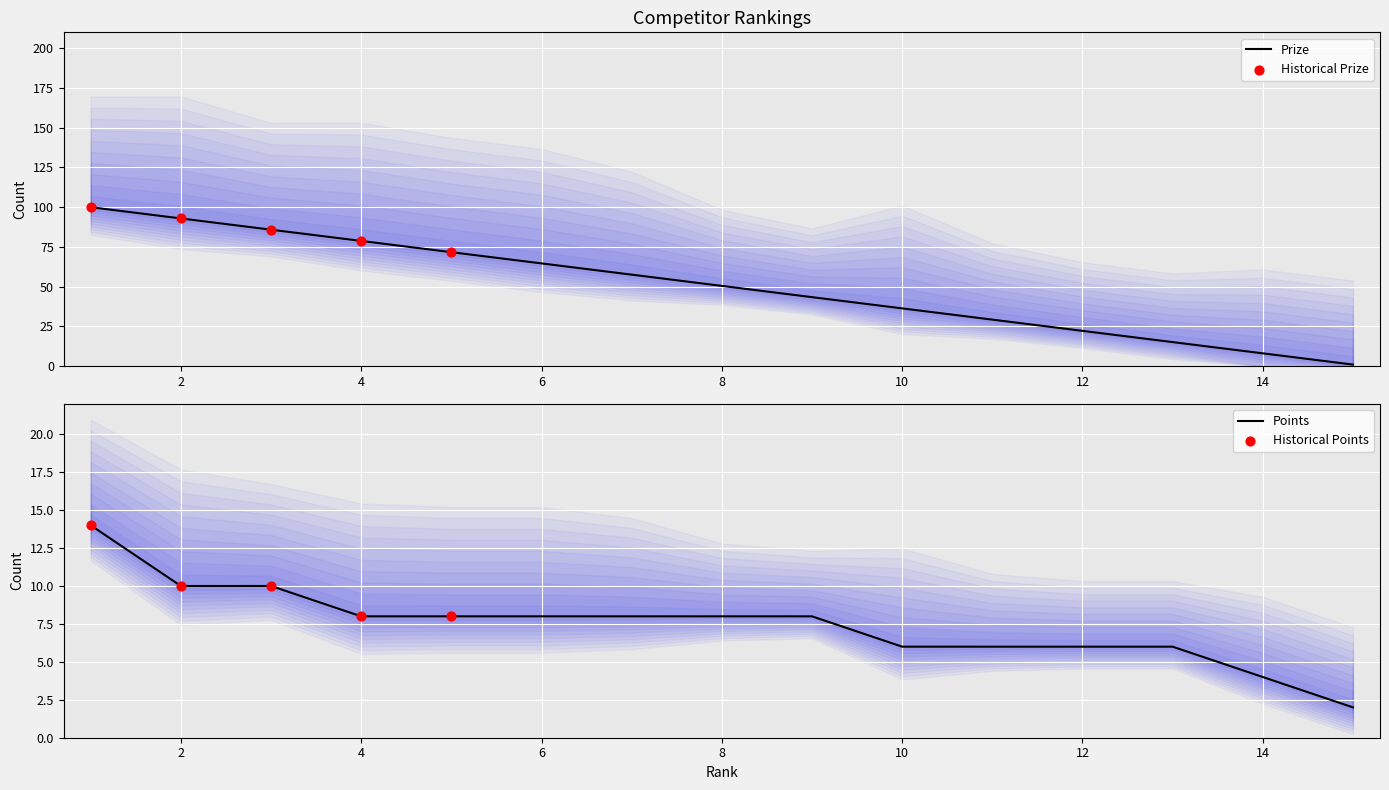

Is the value of Prize at 1 greater than the value of Points at 13?

Yes